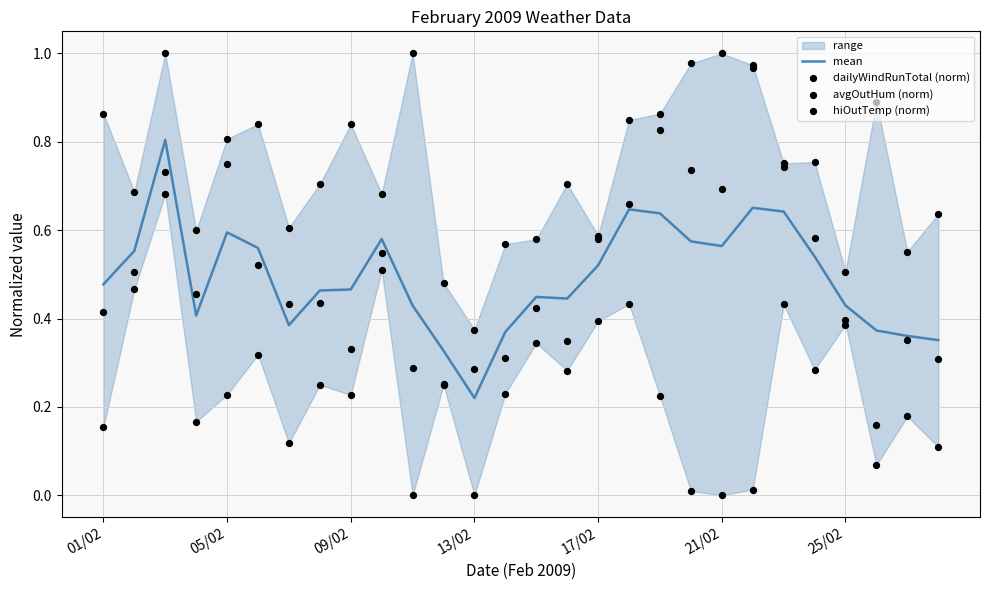

The value of mean at 05/02 is 0.6. True or false?

True